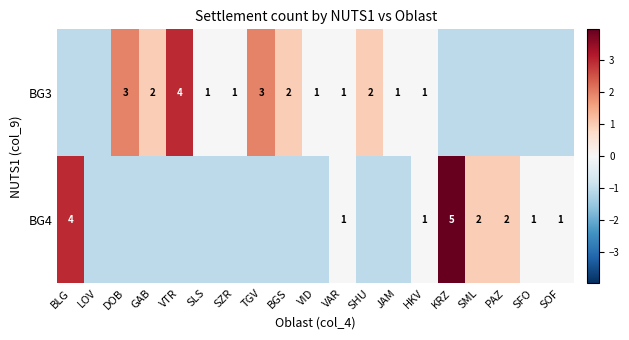

What is the average value of the BG4 series?

-0.1